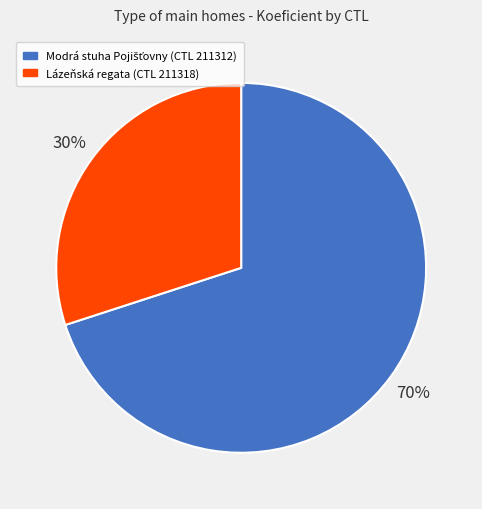

How many segments does this pie chart have?

2